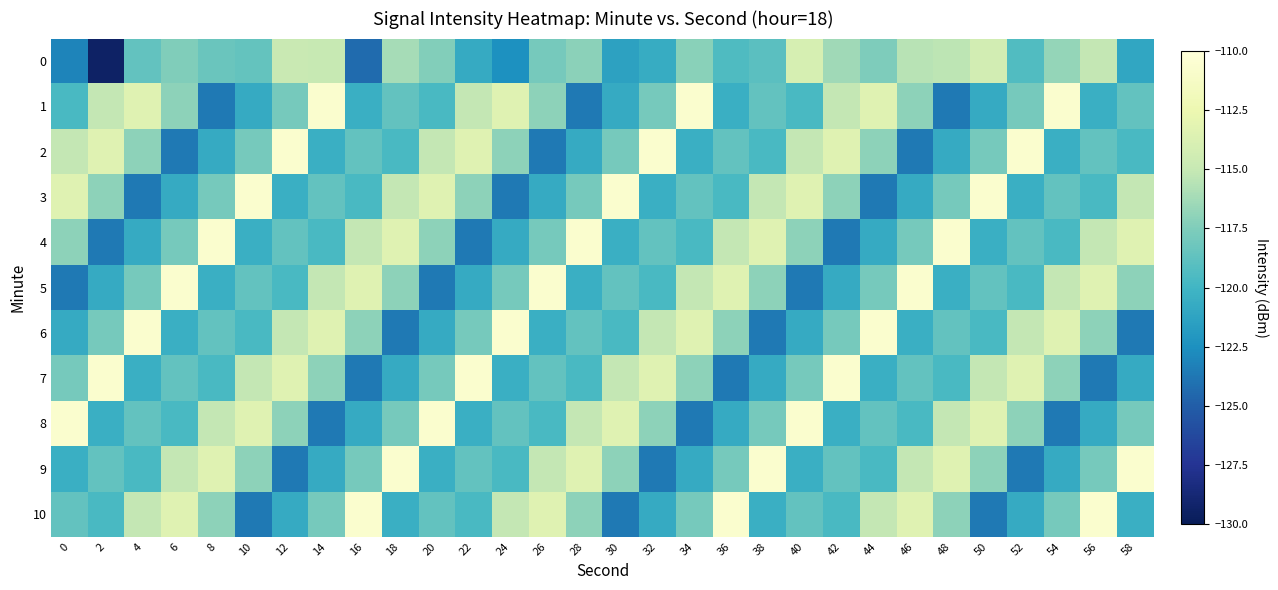

Rank the series at 2 from highest to lowest value.

7, 2, 1, 3, 6, 9, 10, 8, 5, 4, 0